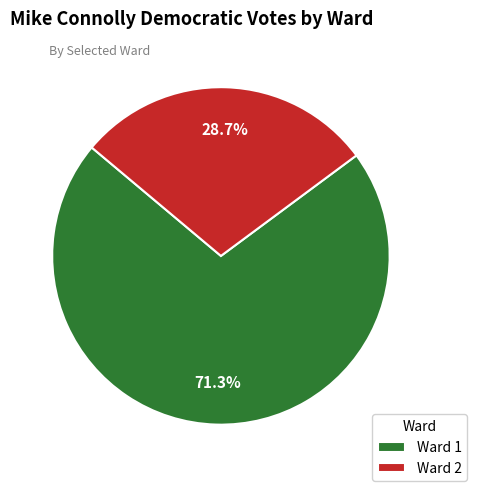

Is it true that Ward 1 is 80% of the pie?

False